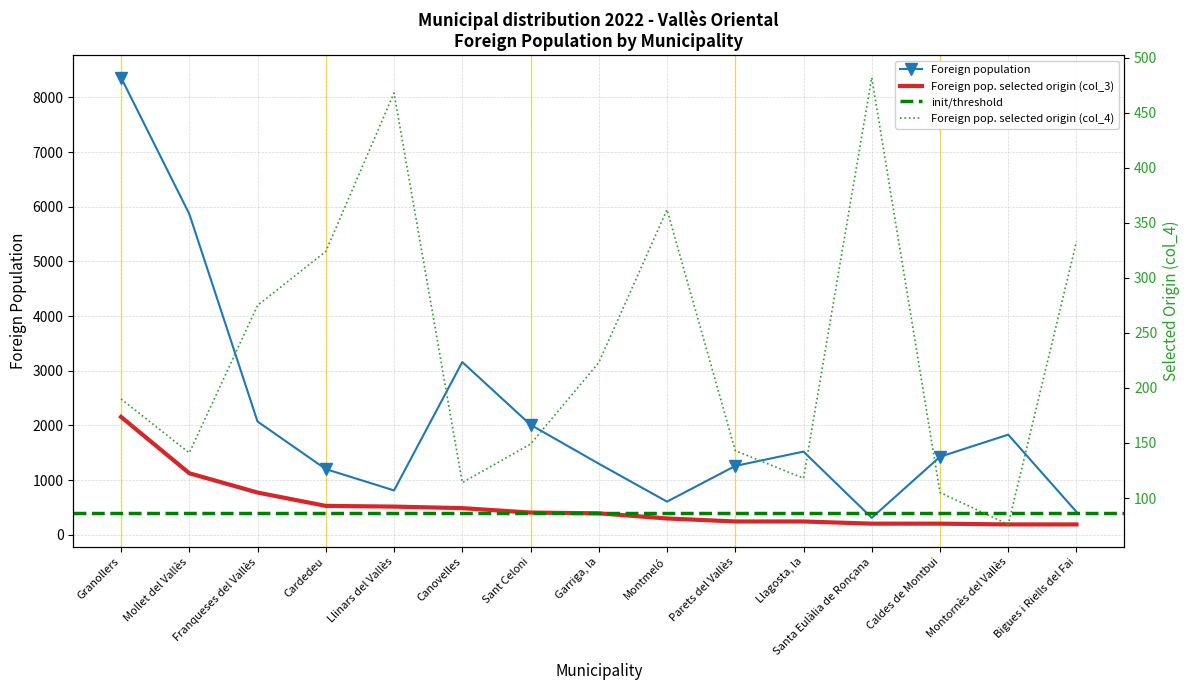

What is the difference between the maximum and minimum values in the Foreign pop. selected origin (col_3) series?

1967